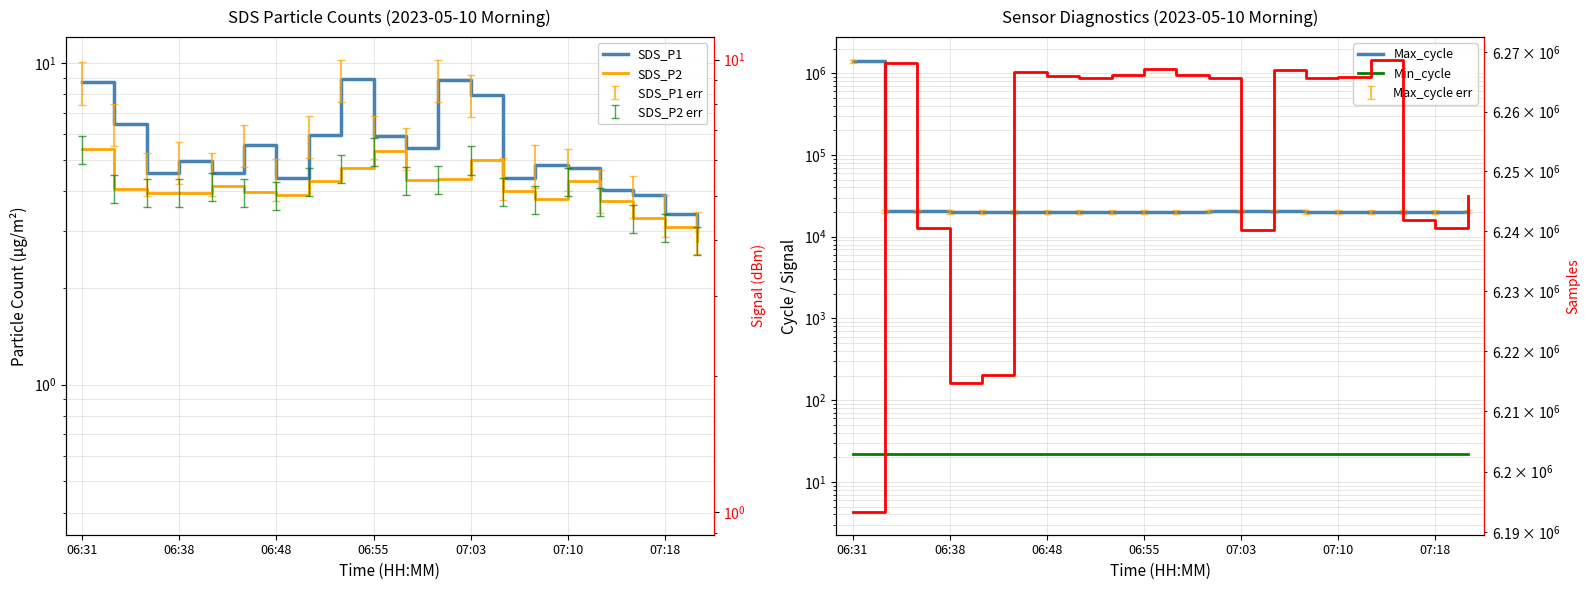

At how many categories does at least one series exceed 2103558?

20